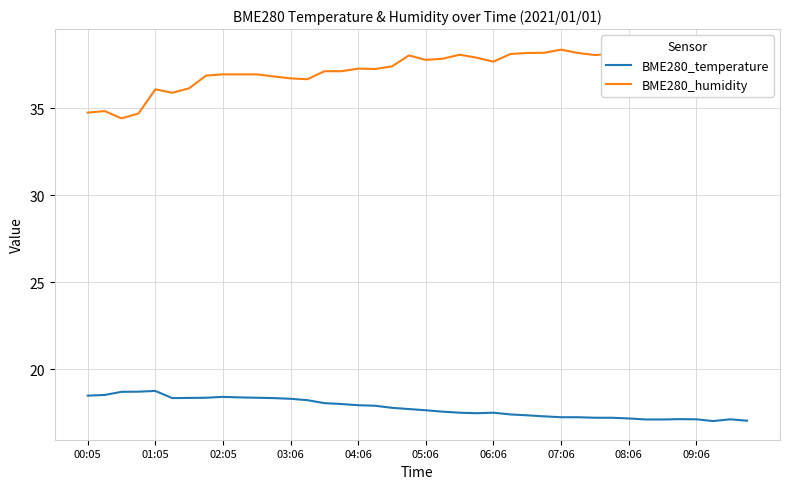

What are all the series names shown in the legend?

BME280_temperature, BME280_humidity